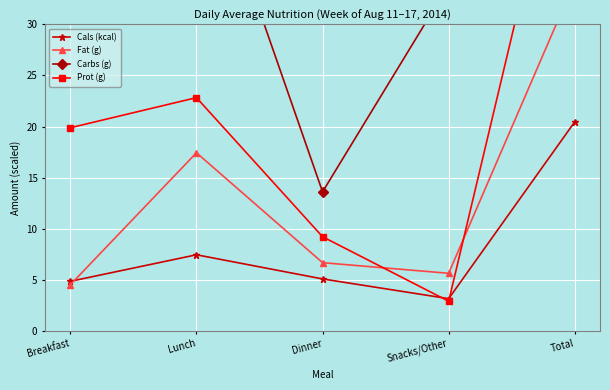

The value of Fat (g) at Lunch is 28.4. True or false?

False